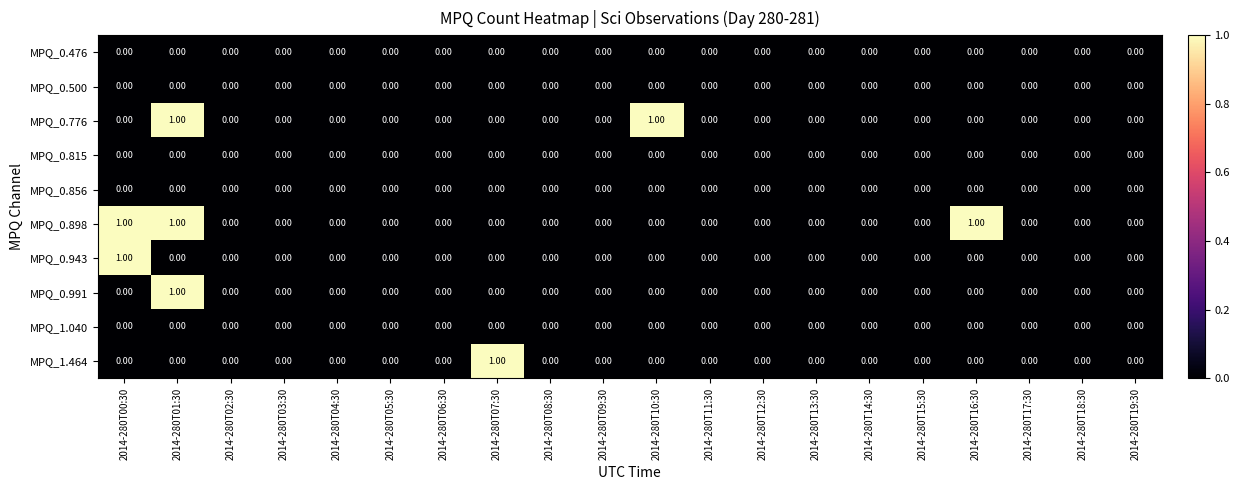

Which series has the largest total across all categories?

MPQ_0.898